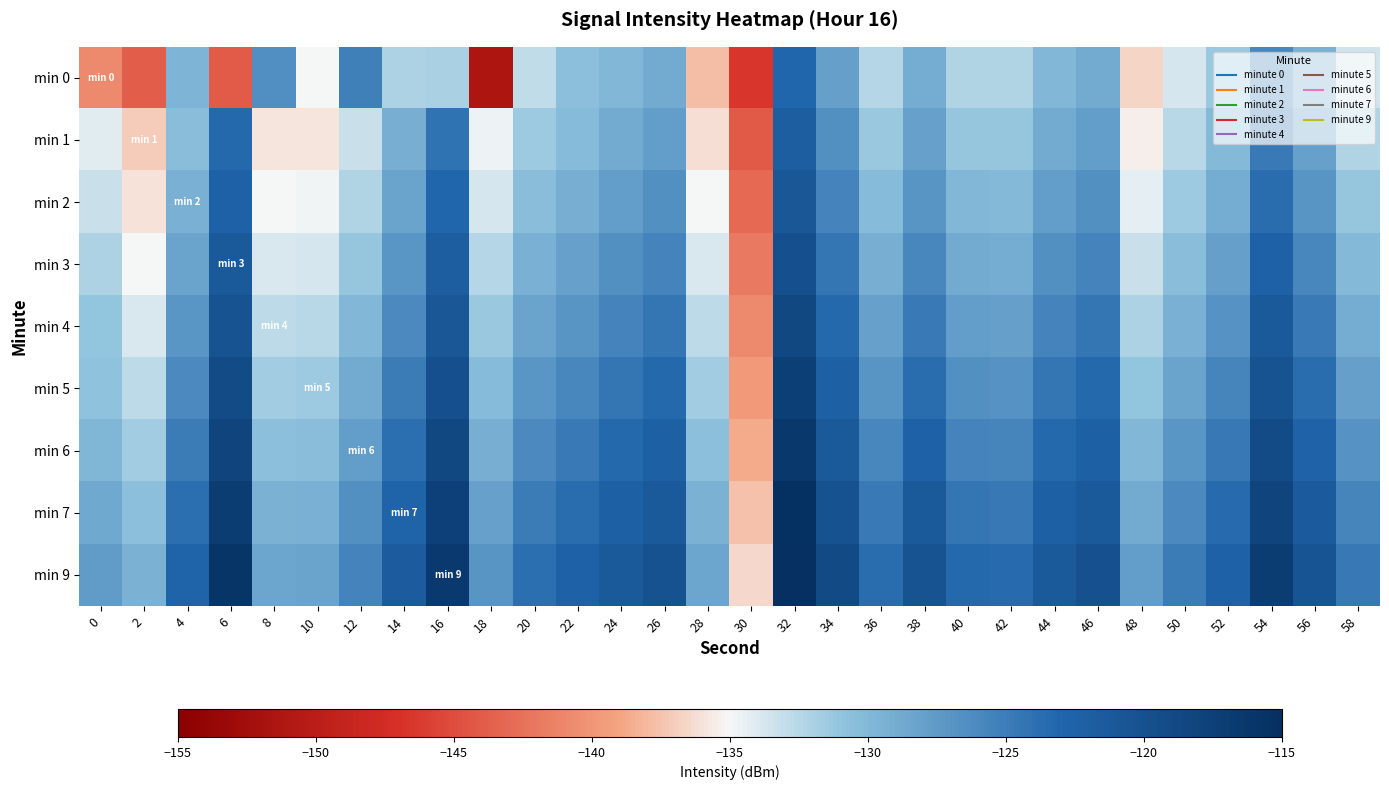

What is the difference between the highest and lowest values at 52?

8.9